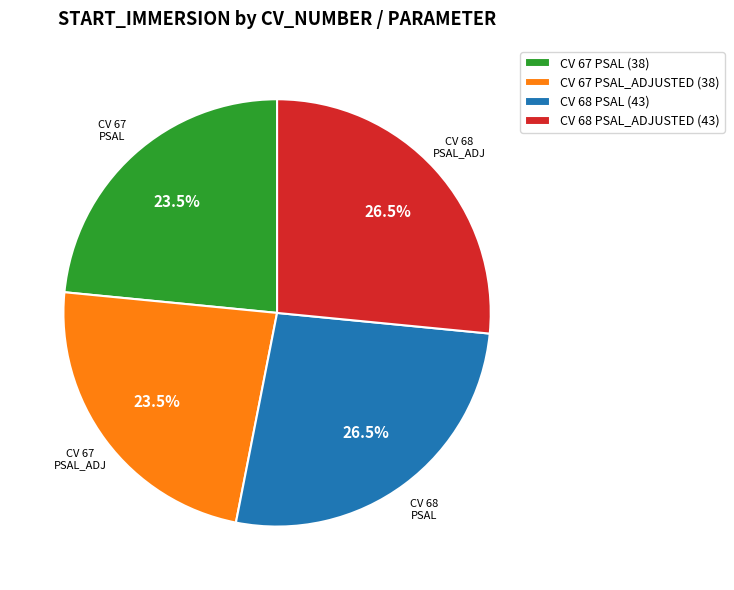

Is there any slice that represents more than half of the pie?

No